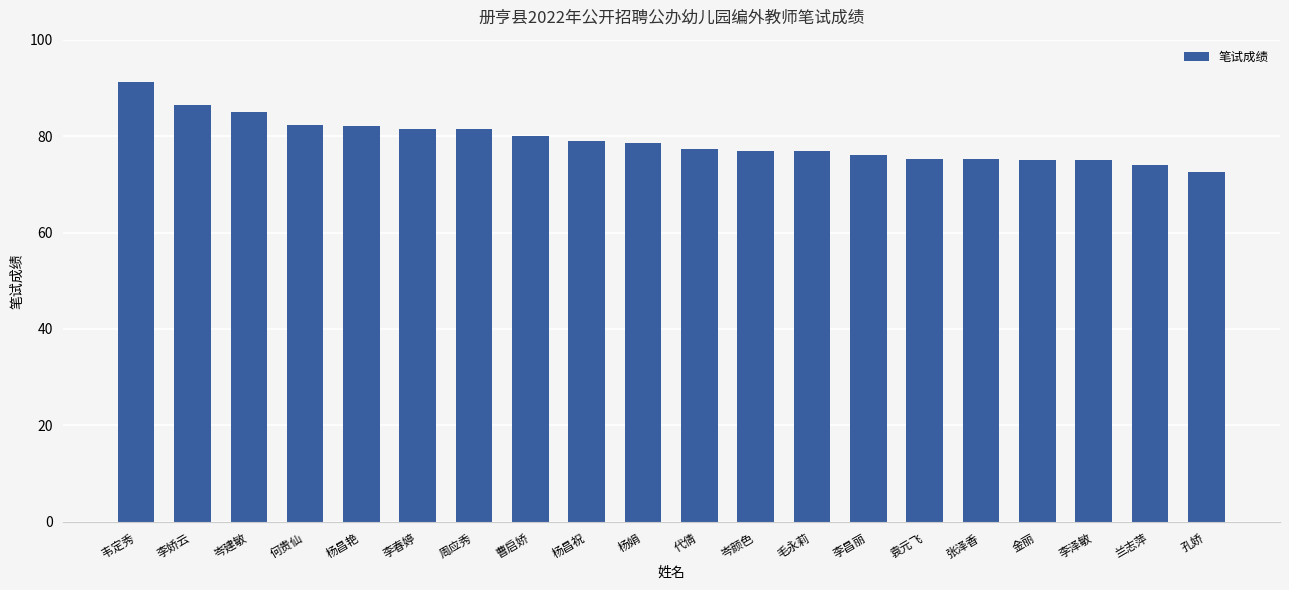

What is the ratio of the value at 李泽敏 to the value at 何贵仙?

0.9